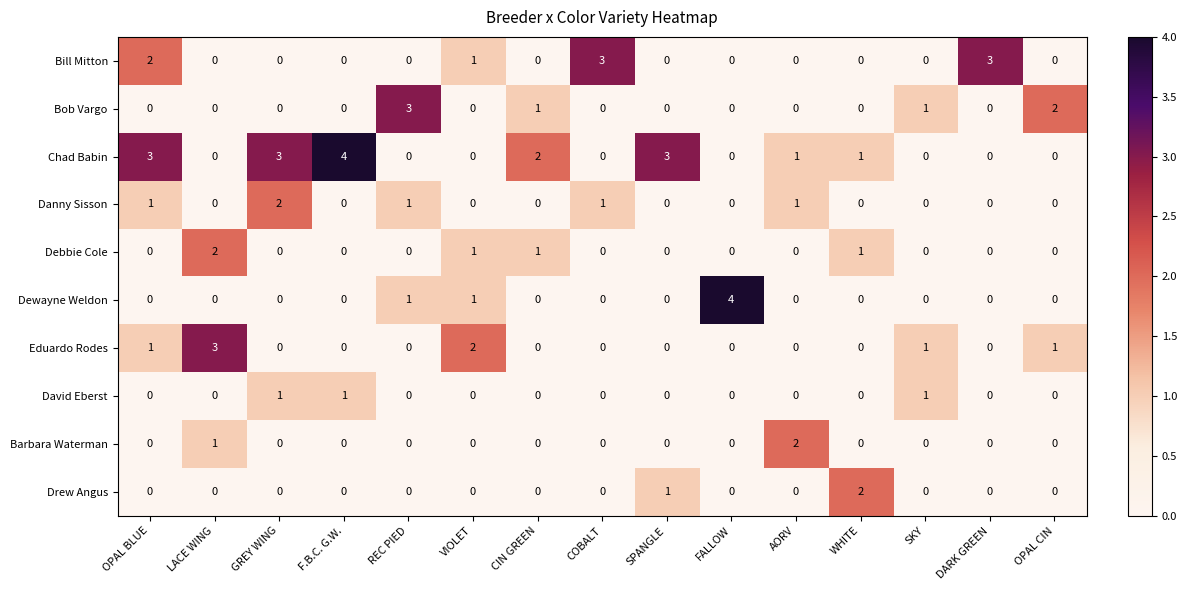

Is it true that Danny Sisson equals 0 at DARK GREEN?

True